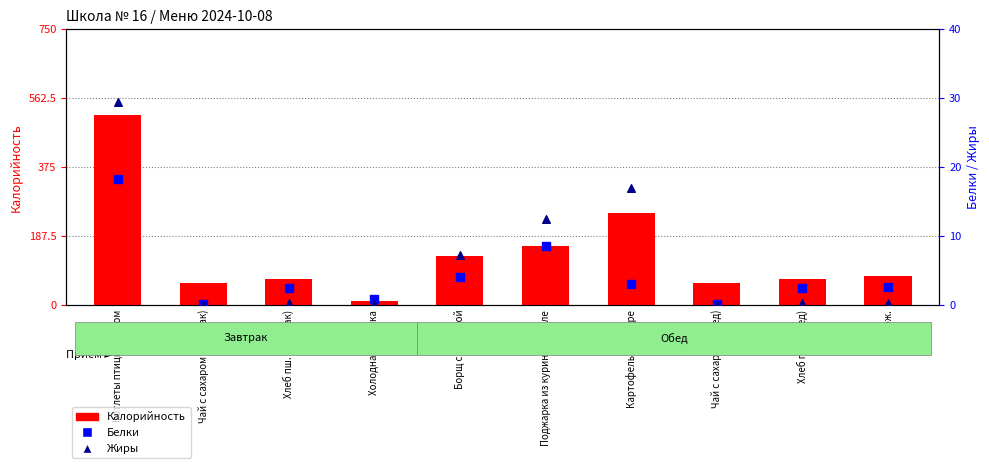

What are all the series names shown in the legend?

Калорийность, Белки, Жиры